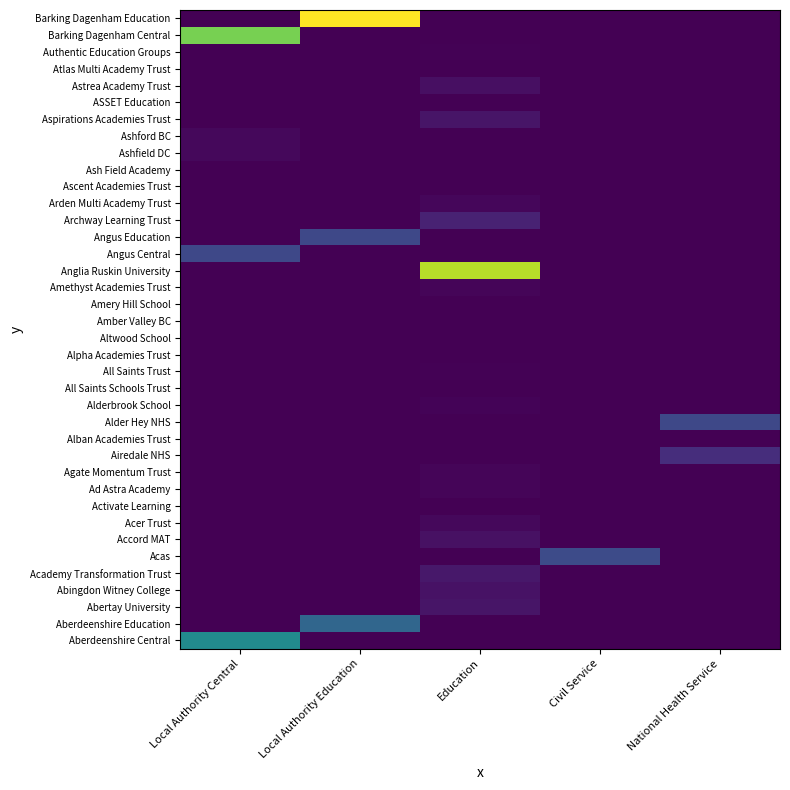

Reading left to right, extract all data points from this chart.

Aberdeenshire Central: Local Authority Central=152190.0	Local Authority Education=0.0	Education=0.0	Civil Service=0.0	National Health Service=0.0
Aberdeenshire Education: Local Authority Central=0.0	Local Authority Education=103891.0	Education=0.0	Civil Service=0.0	National Health Service=0.0
Abertay University: Local Authority Central=0.0	Local Authority Education=0.0	Education=17350.0	Civil Service=0.0	National Health Service=0.0
Abingdon Witney College: Local Authority Central=0.0	Local Authority Education=0.0	Education=15009.1	Civil Service=0.0	National Health Service=0.0
Academy Transformation Trust: Local Authority Central=0.0	Local Authority Education=0.0	Education=20431.0	Civil Service=0.0	National Health Service=0.0
Acas: Local Authority Central=0.0	Local Authority Education=0.0	Education=0.0	Civil Service=72103.4	National Health Service=0.0
Accord MAT: Local Authority Central=0.0	Local Authority Education=0.0	Education=13972.0	Civil Service=0.0	National Health Service=0.0
Acer Trust: Local Authority Central=0.0	Local Authority Education=0.0	Education=7347.5	Civil Service=0.0	National Health Service=0.0
Activate Learning: Local Authority Central=0.0	Local Authority Education=0.0	Education=0.0	Civil Service=0.0	National Health Service=0.0
Ad Astra Academy: Local Authority Central=0.0	Local Authority Education=0.0	Education=3897.0	Civil Service=0.0	National Health Service=0.0
Agate Momentum Trust: Local Authority Central=0.0	Local Authority Education=0.0	Education=4238.0	Civil Service=0.0	National Health Service=0.0
Airedale NHS: Local Authority Central=0.0	Local Authority Education=0.0	Education=0.0	Civil Service=0.0	National Health Service=40944.1
Alban Academies Trust: Local Authority Central=0.0	Local Authority Education=0.0	Education=691.8	Civil Service=0.0	National Health Service=0.0
Alder Hey NHS: Local Authority Central=0.0	Local Authority Education=0.0	Education=0.0	Civil Service=0.0	National Health Service=68826.1
Alderbrook School: Local Authority Central=0.0	Local Authority Education=0.0	Education=3216.6	Civil Service=0.0	National Health Service=0.0
All Saints Schools Trust: Local Authority Central=0.0	Local Authority Education=0.0	Education=0.0	Civil Service=0.0	National Health Service=0.0
All Saints Trust: Local Authority Central=0.0	Local Authority Education=0.0	Education=2310.0	Civil Service=0.0	National Health Service=0.0
Alpha Academies Trust: Local Authority Central=0.0	Local Authority Education=0.0	Education=621.7	Civil Service=0.0	National Health Service=0.0
Altwood School: Local Authority Central=0.0	Local Authority Education=0.0	Education=0.0	Civil Service=0.0	National Health Service=0.0
Amber Valley BC: Local Authority Central=506.6	Local Authority Education=0.0	Education=0.0	Civil Service=0.0	National Health Service=0.0
Amery Hill School: Local Authority Central=0.0	Local Authority Education=0.0	Education=269.0	Civil Service=0.0	National Health Service=0.0
Amethyst Academies Trust: Local Authority Central=0.0	Local Authority Education=0.0	Education=4350.0	Civil Service=0.0	National Health Service=0.0
Anglia Ruskin University: Local Authority Central=0.0	Local Authority Education=0.0	Education=282760.0	Civil Service=0.0	National Health Service=0.0
Angus Central: Local Authority Central=68604.0	Local Authority Education=0.0	Education=0.0	Civil Service=0.0	National Health Service=0.0
Angus Education: Local Authority Central=0.0	Local Authority Education=69119.6	Education=0.0	Civil Service=0.0	National Health Service=0.0
Archway Learning Trust: Local Authority Central=0.0	Local Authority Education=0.0	Education=30782.9	Civil Service=0.0	National Health Service=0.0
Arden Multi Academy Trust: Local Authority Central=0.0	Local Authority Education=0.0	Education=5350.0	Civil Service=0.0	National Health Service=0.0
Ascent Academies Trust: Local Authority Central=0.0	Local Authority Education=0.0	Education=0.0	Civil Service=0.0	National Health Service=0.0
Ash Field Academy: Local Authority Central=0.0	Local Authority Education=0.0	Education=607.0	Civil Service=0.0	National Health Service=0.0
Ashfield DC: Local Authority Central=6315.9	Local Authority Education=0.0	Education=0.0	Civil Service=0.0	National Health Service=0.0
Ashford BC: Local Authority Central=6764.0	Local Authority Education=0.0	Education=0.0	Civil Service=0.0	National Health Service=0.0
Aspirations Academies Trust: Local Authority Central=0.0	Local Authority Education=0.0	Education=17761.5	Civil Service=0.0	National Health Service=0.0
ASSET Education: Local Authority Central=0.0	Local Authority Education=0.0	Education=0.0	Civil Service=0.0	National Health Service=0.0
Astrea Academy Trust: Local Authority Central=0.0	Local Authority Education=0.0	Education=13233.4	Civil Service=0.0	National Health Service=0.0
Atlas Multi Academy Trust: Local Authority Central=0.0	Local Authority Education=0.0	Education=0.0	Civil Service=0.0	National Health Service=0.0
Authentic Education Groups: Local Authority Central=0.0	Local Authority Education=0.0	Education=1759.9	Civil Service=0.0	National Health Service=0.0
Barking Dagenham Central: Local Authority Central=251513.6	Local Authority Education=0.0	Education=0.0	Civil Service=0.0	National Health Service=0.0
Barking Dagenham Education: Local Authority Central=0.0	Local Authority Education=316214.2	Education=0.0	Civil Service=0.0	National Health Service=0.0